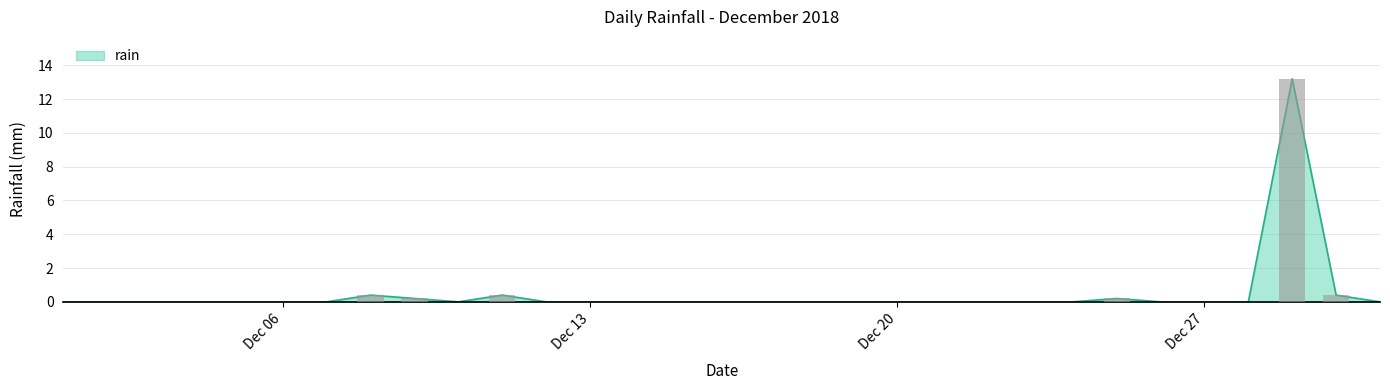

The value at 2018-12-18 is 0.0. True or false?

True